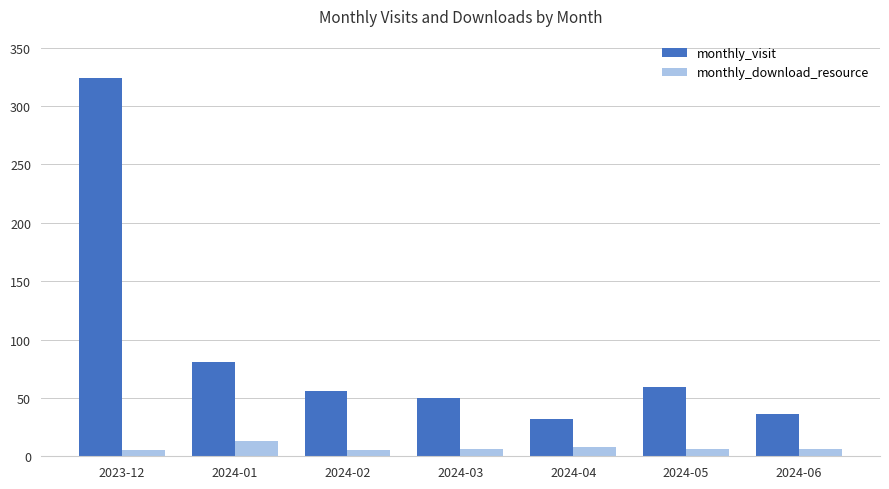

How many series are shown in this chart?

2